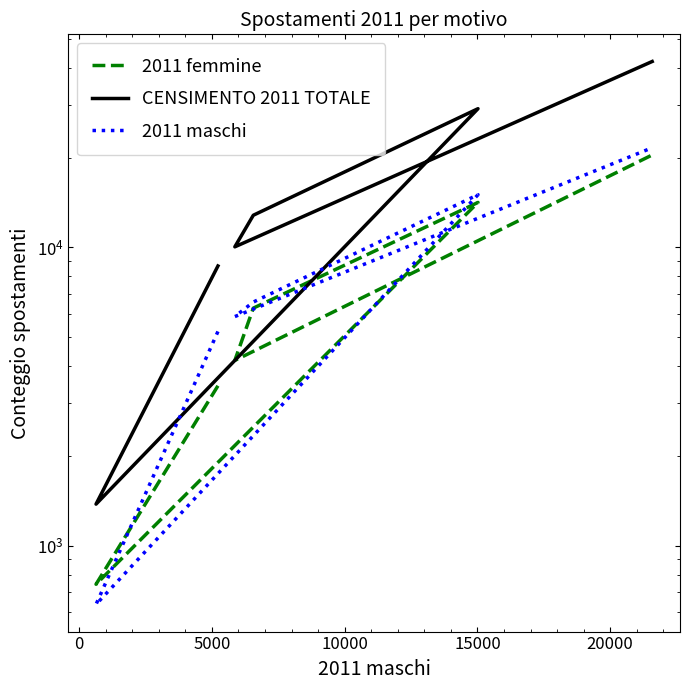

Which series has the largest range (max minus min)?

CENSIMENTO 2011 TOTALE